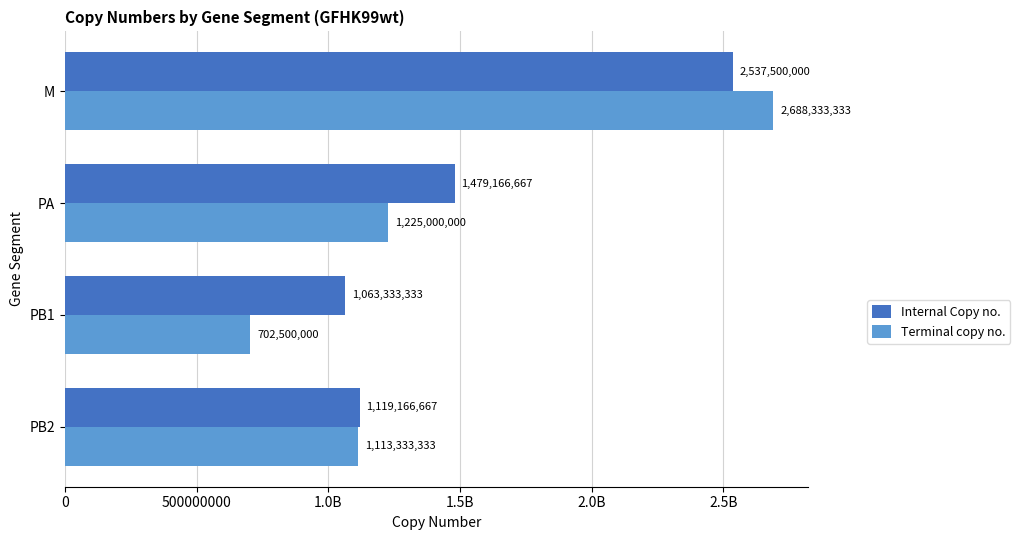

What are all the series names shown in the legend?

Internal Copy no., Terminal copy no.